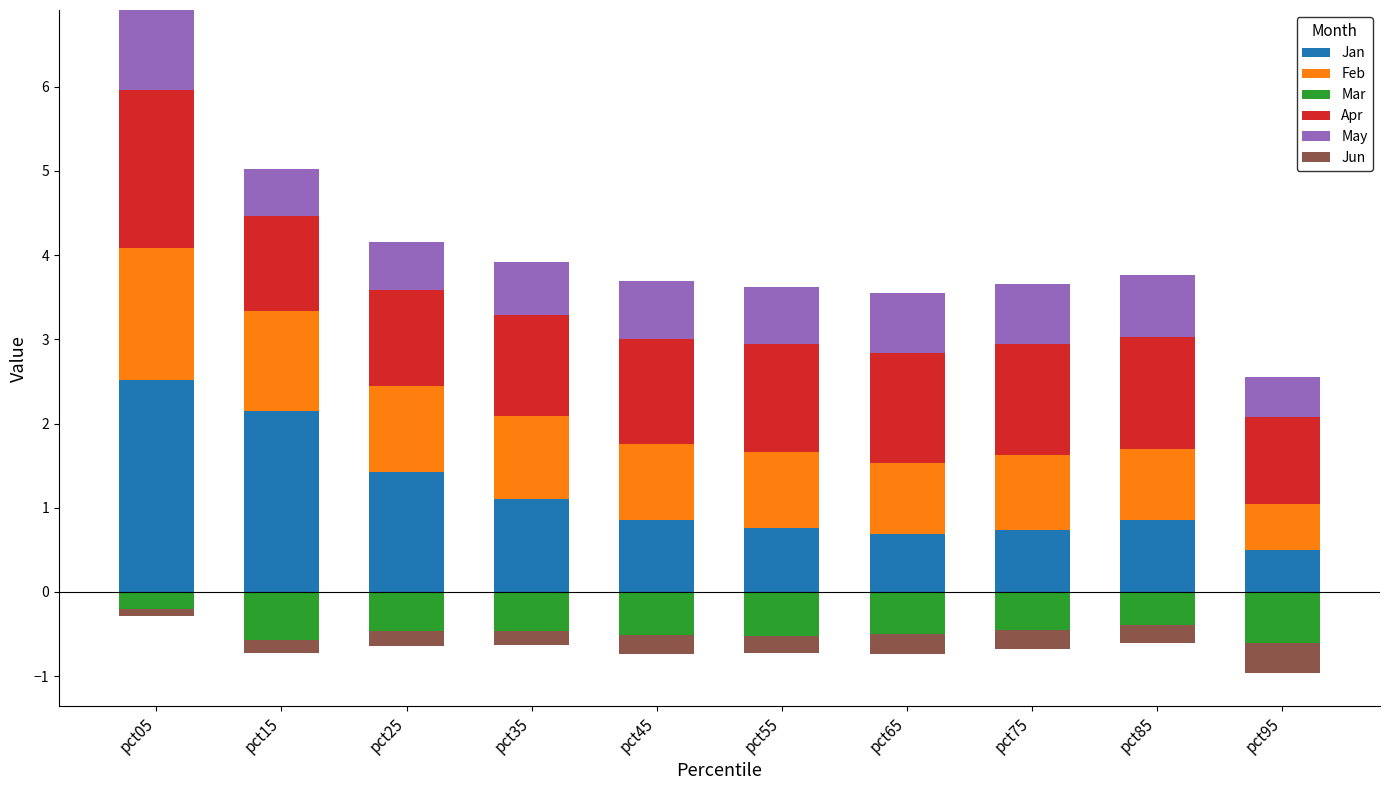

The Jan series shows 0.5 at pct95. True or false?

True